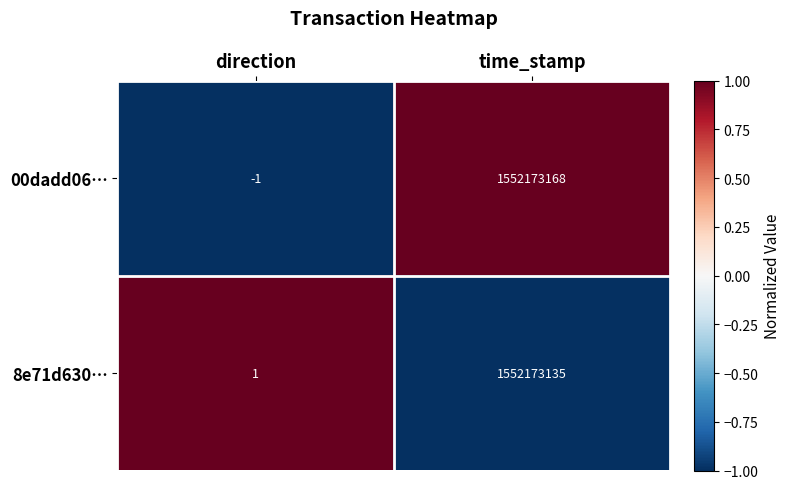

The 8e71d630… series shows 2624079327 at time_stamp. True or false?

False